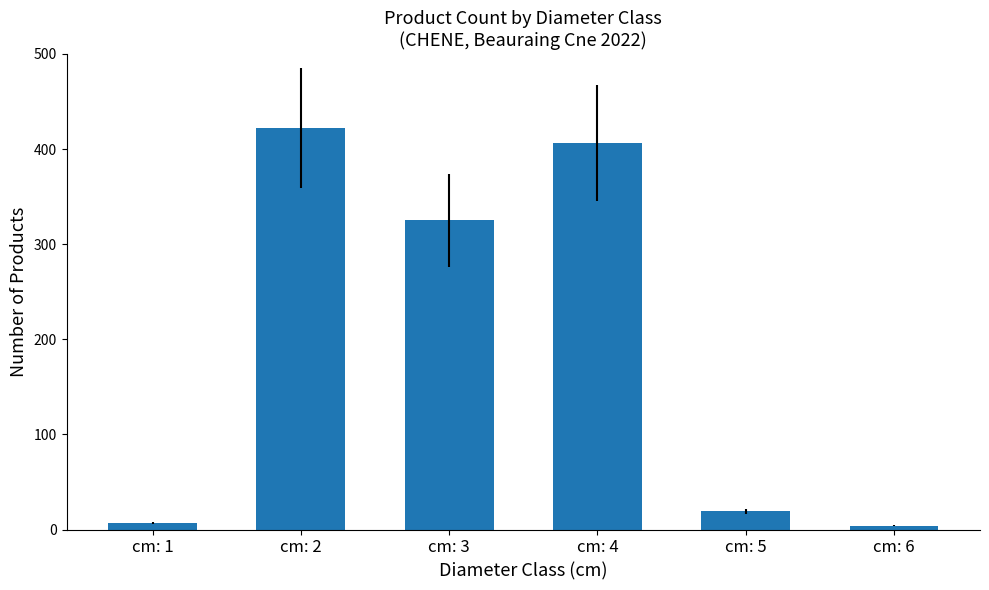

What is the greatest value displayed?

422